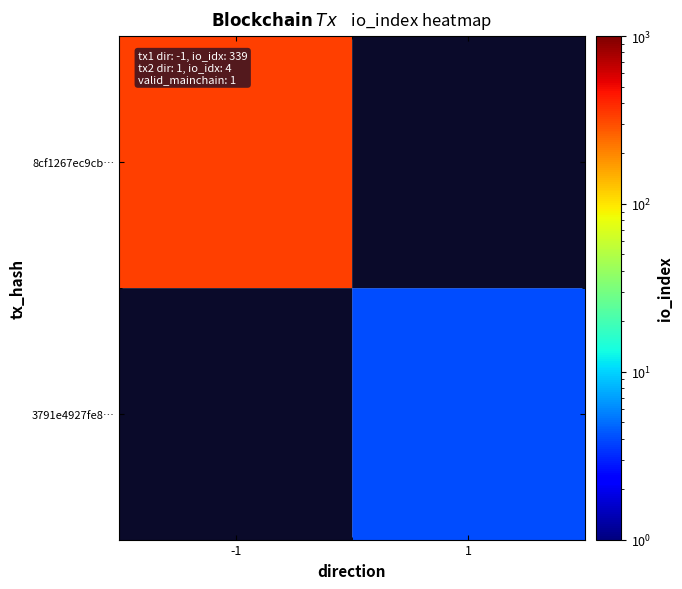

Rank the series by their maximum value, from highest to lowest.

8cf1267ec9cb…, 3791e4927fe8…